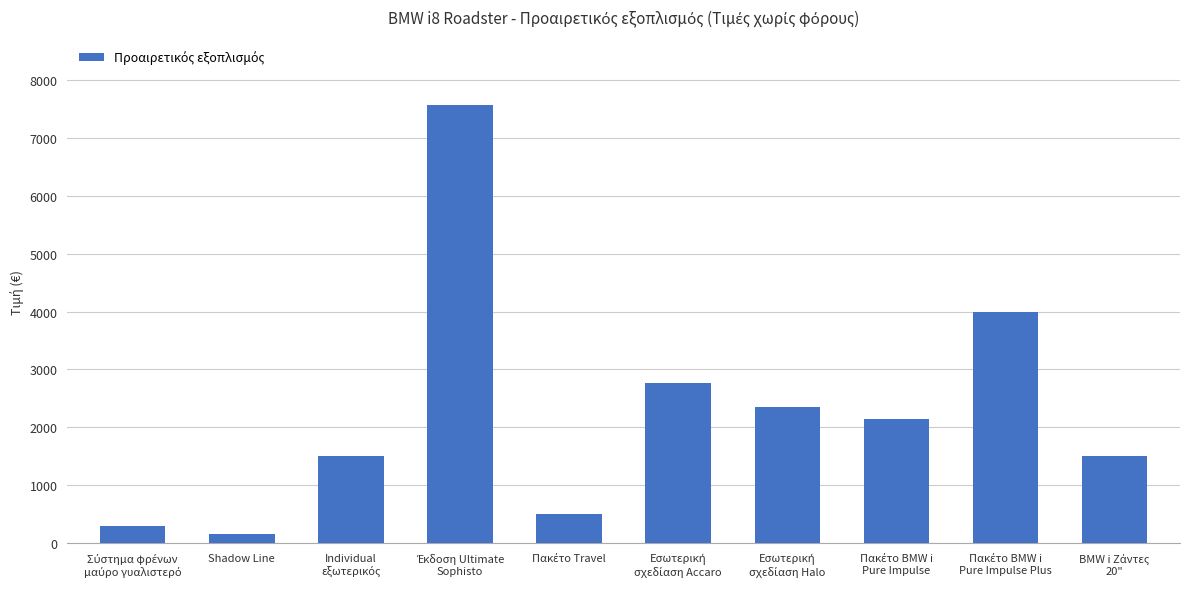

What is the average value?

2282.1